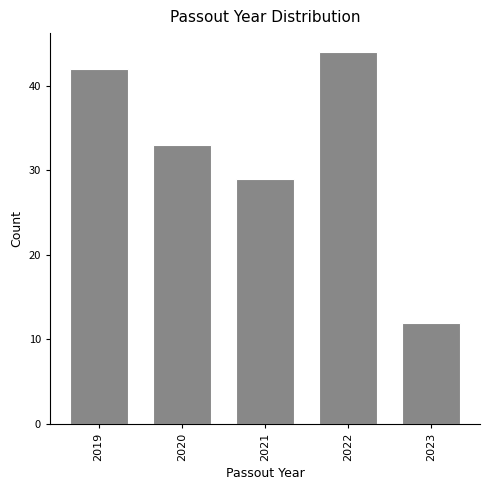

Reading right to left, what are all the values shown in this chart?

12	44	29	33	42